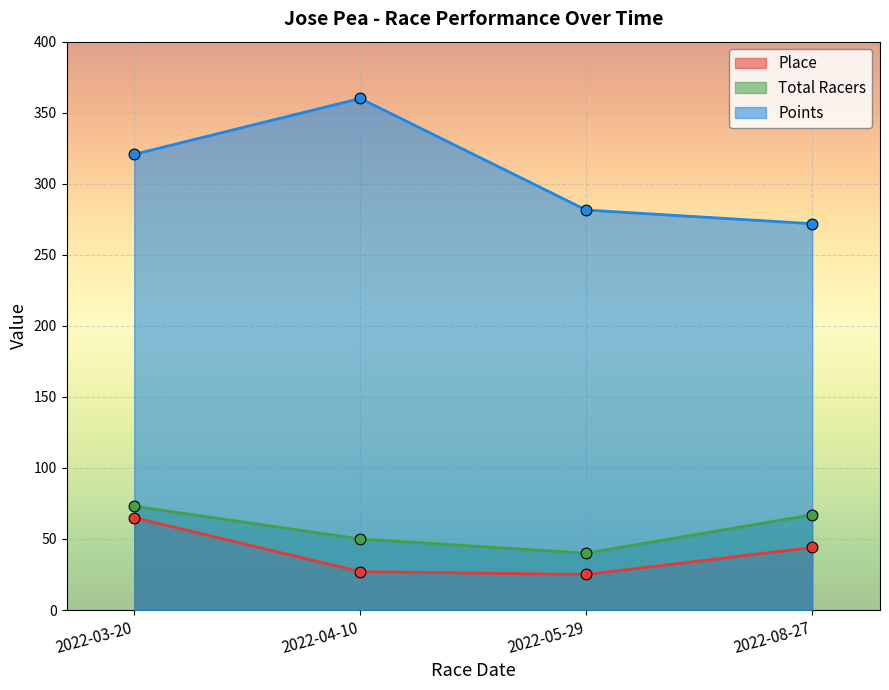

Which series has the widest spread of Y values?

Points